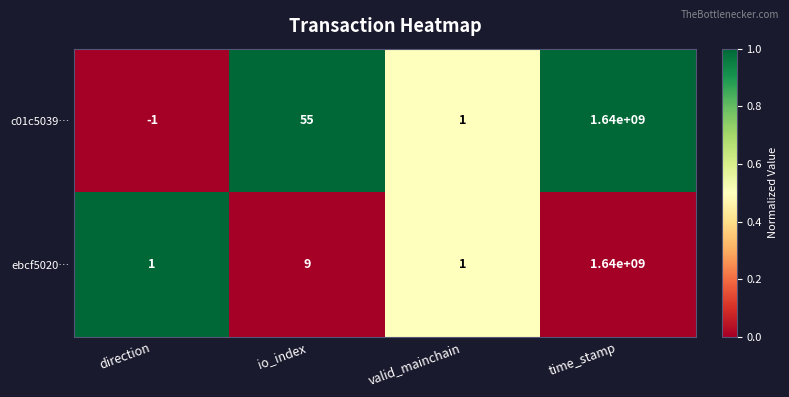

At which category does the chart reach its minimum across all series?

direction